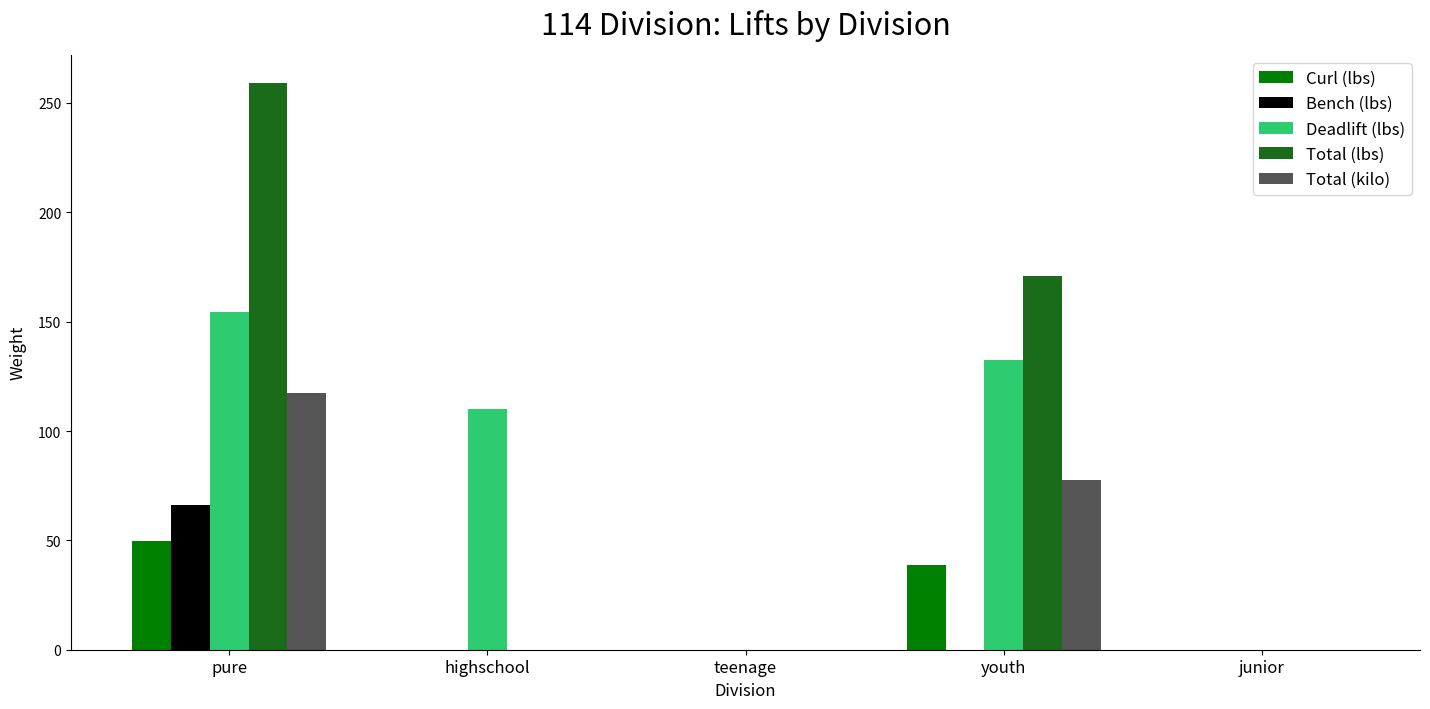

How many distinct data groups are displayed?

5